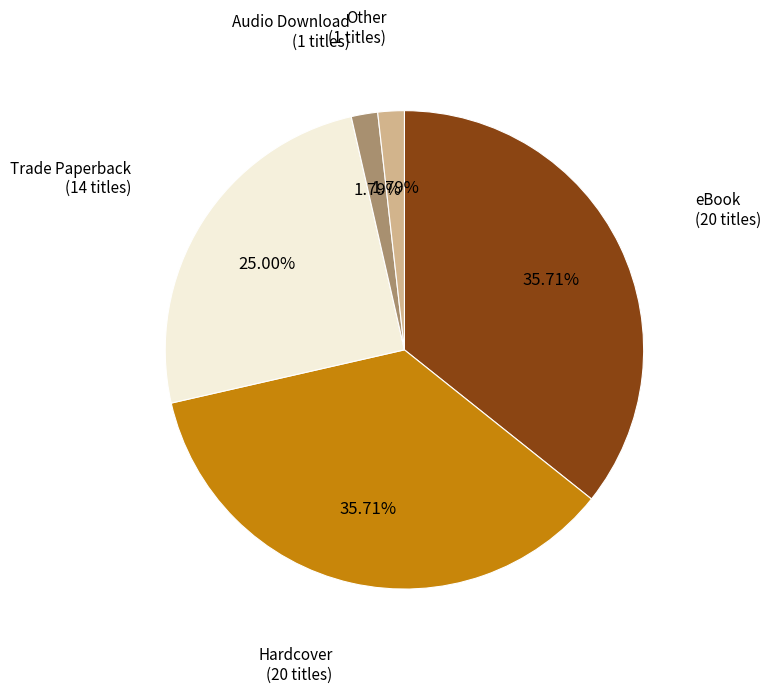

How many segments does this pie chart have?

5